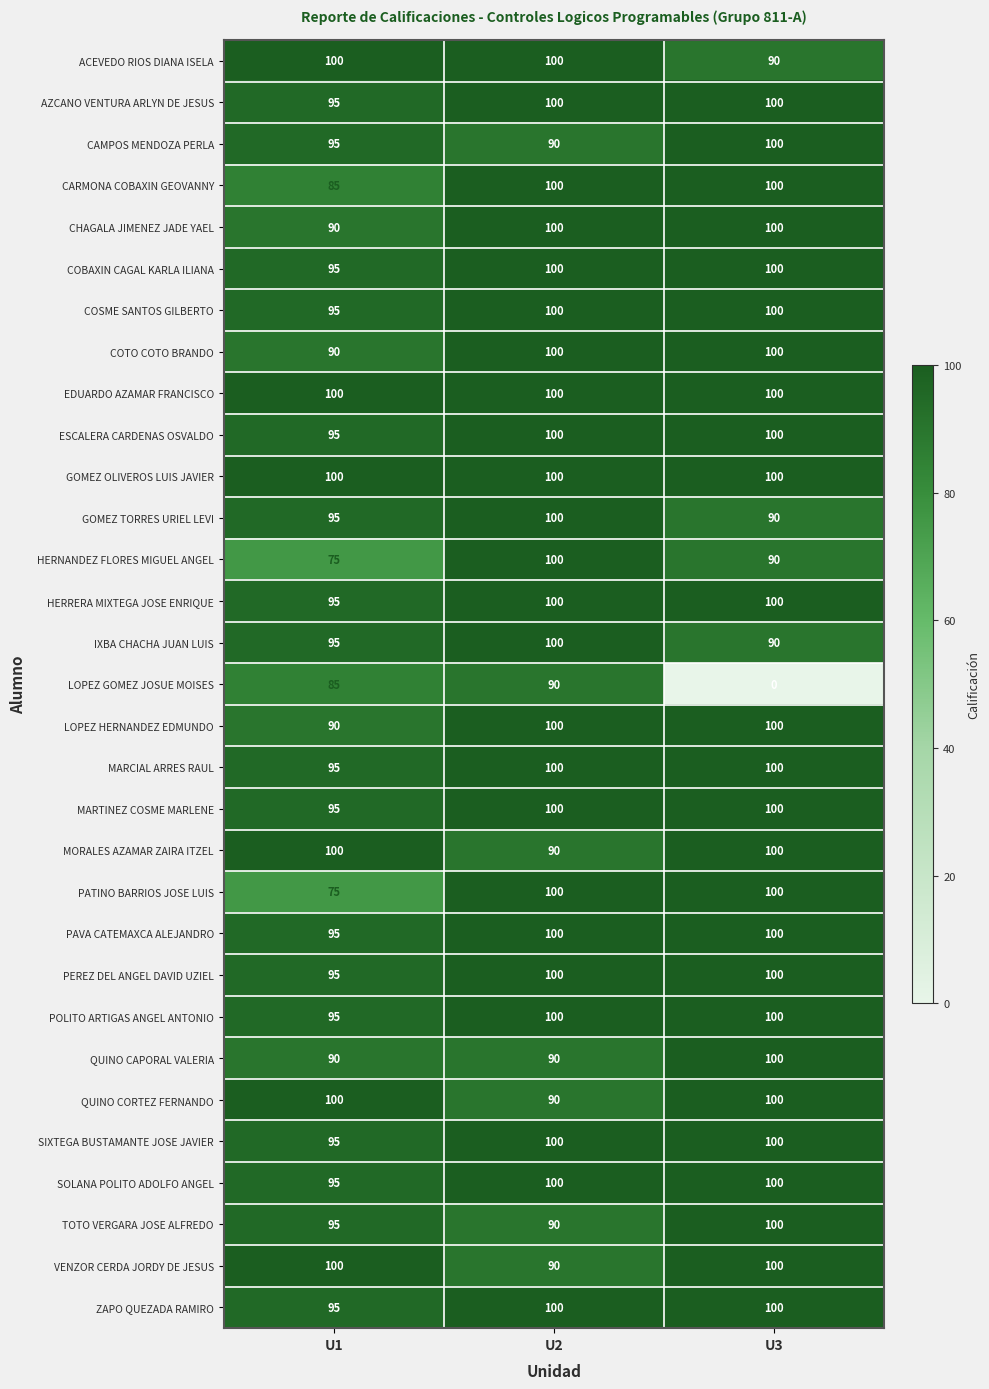

What is the maximum value shown in the chart?

100